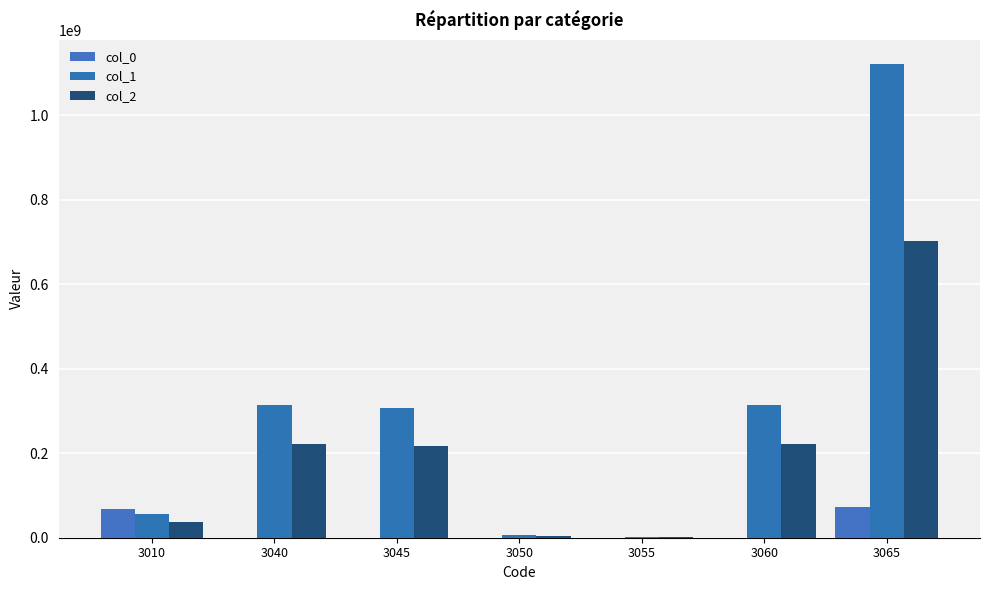

At which label is col_0 closest to 35751734?

3010